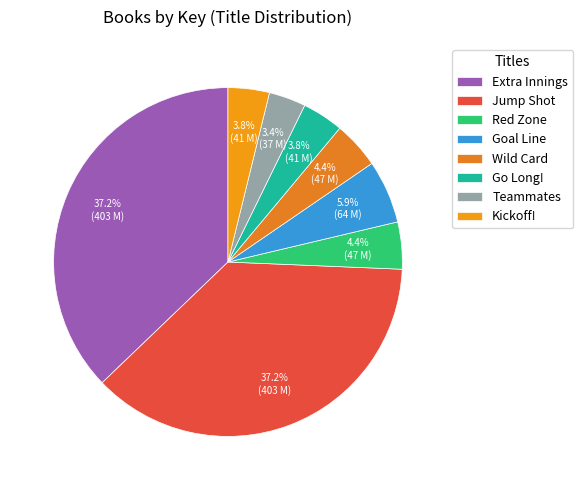

To the nearest percent, what portion does Wild Card represent?

4%